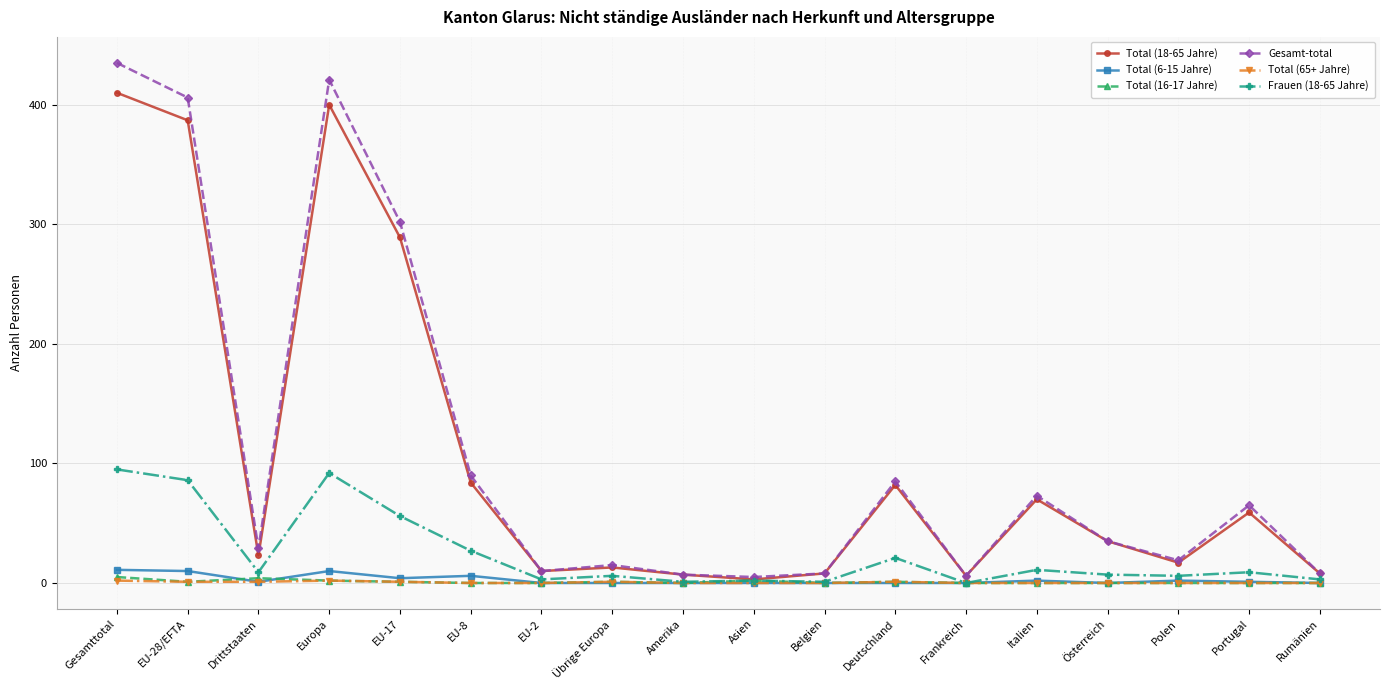

True or false: Total (16-17 Jahre) has more than 0 points higher than both neighbors.

True